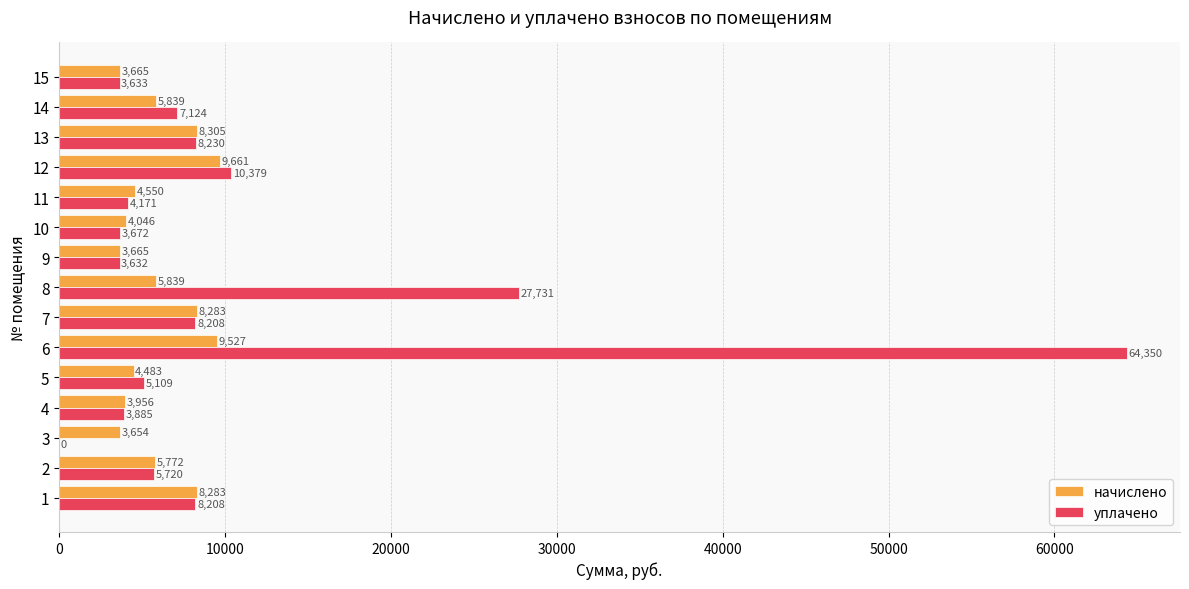

True or false: уплачено has a value of 4171.2 at 11.

True